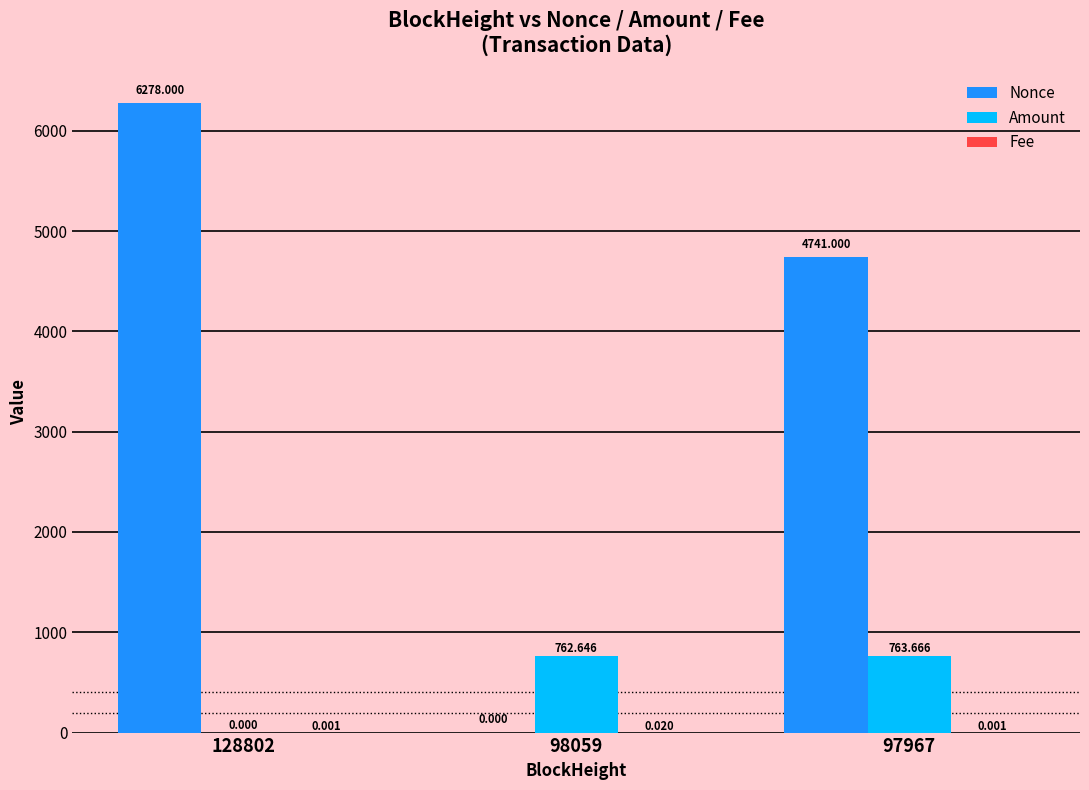

Are the bars horizontal?

No